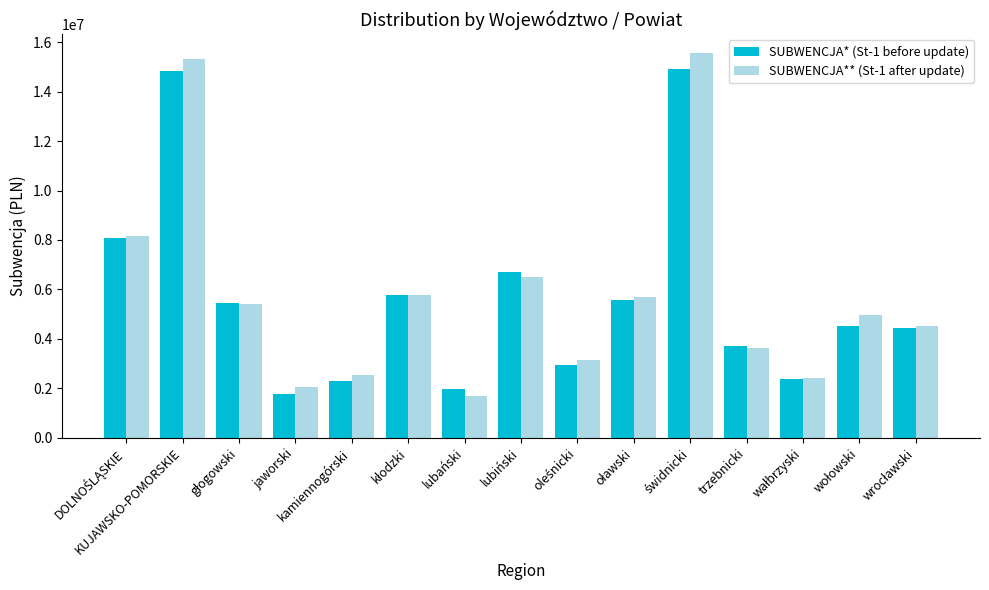

What is the minimum value shown in the chart?

1687828.9